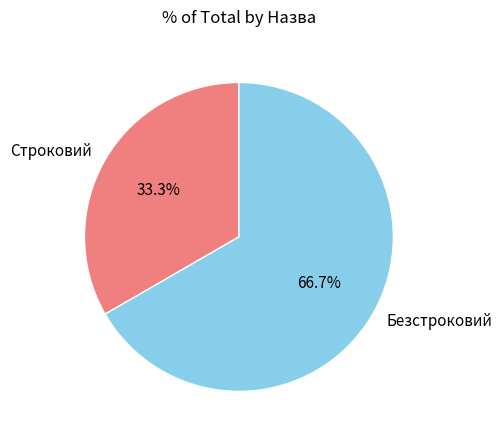

Does Безстроковий account for over 50% of the chart?

Yes